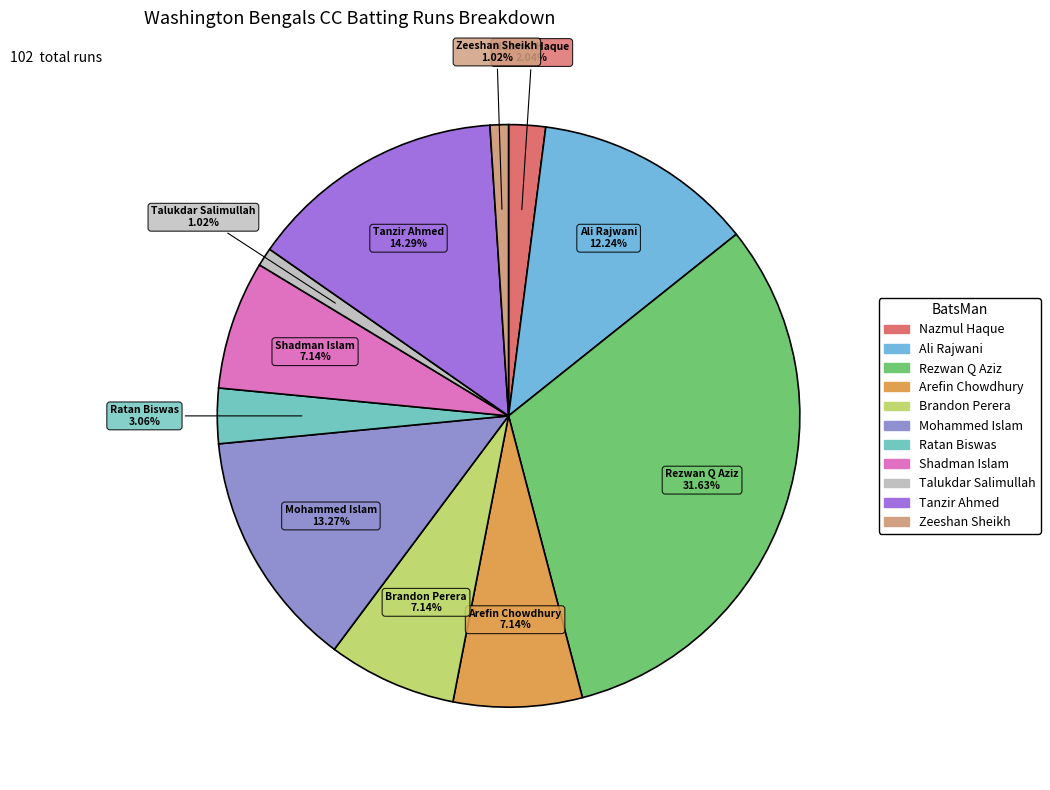

How many segments does this pie chart have?

11